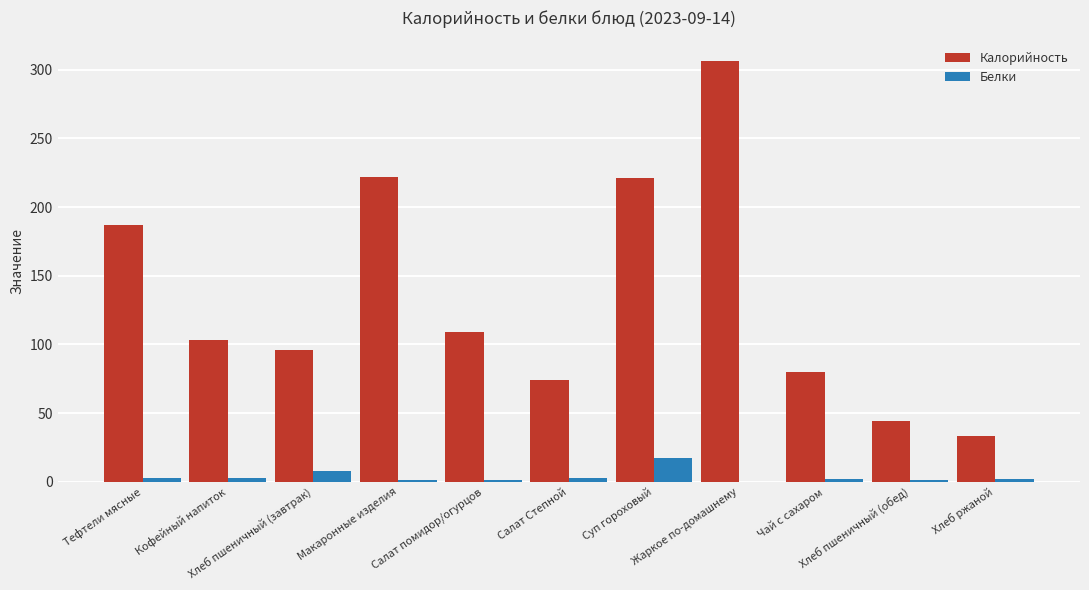

Which series changed the most between Кофейный напиток and Хлеб ржаной?

Калорийность